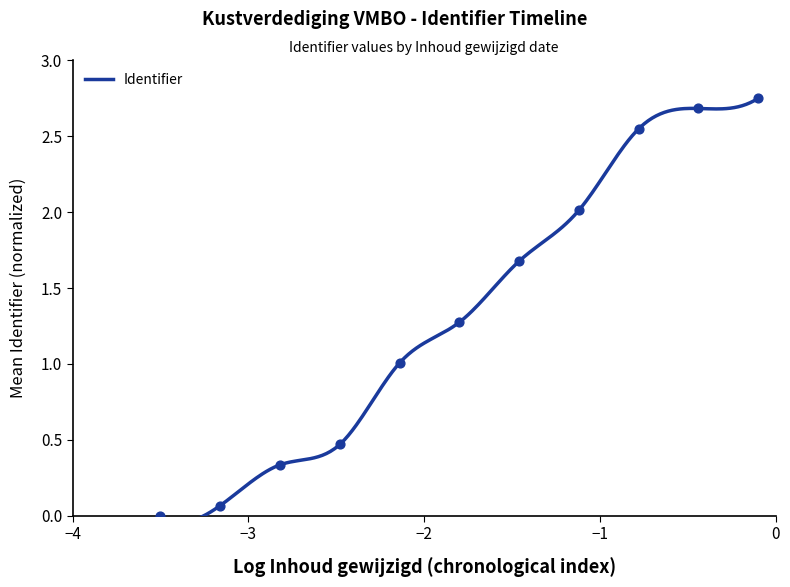

Between 2019-02-11 15:13:56 and 2019-02-11 15:15:52, which is larger?

2019-02-11 15:15:52